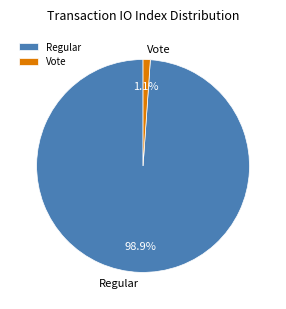

What is the total percentage of Vote and Regular?

100.0%